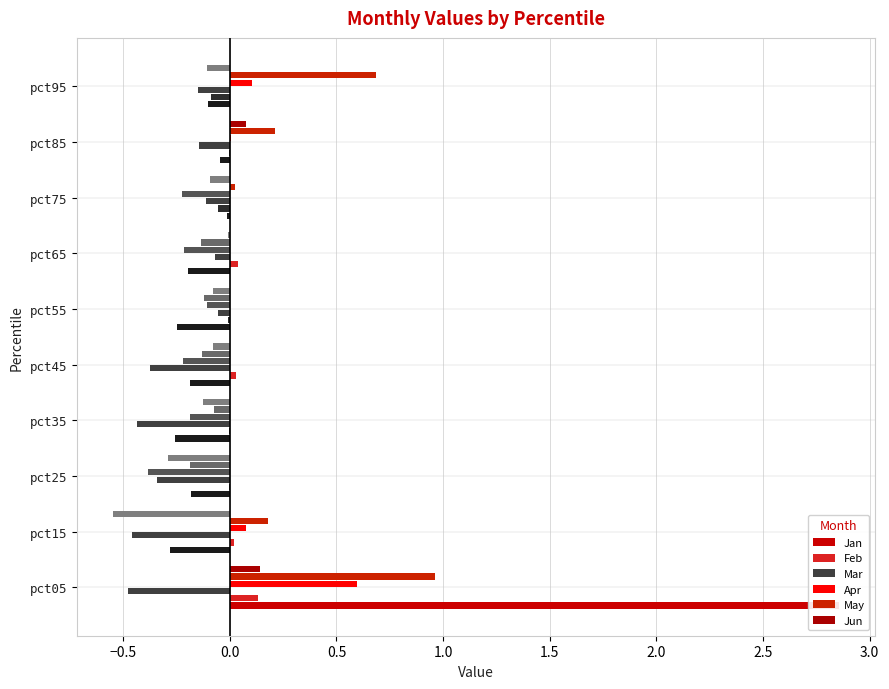

What are all the series names shown in the legend?

Jan, Feb, Mar, Apr, May, Jun